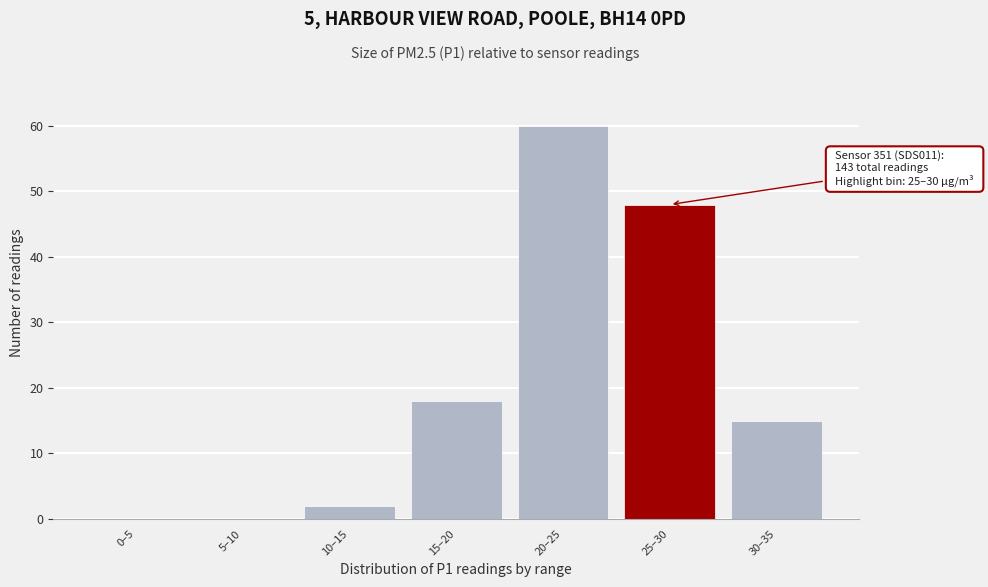

Reading left to right, transcribe all the data shown in this chart.

0–5=0	5–10=0	10–15=2	15–20=18	20–25=60	25–30=48	30–35=15